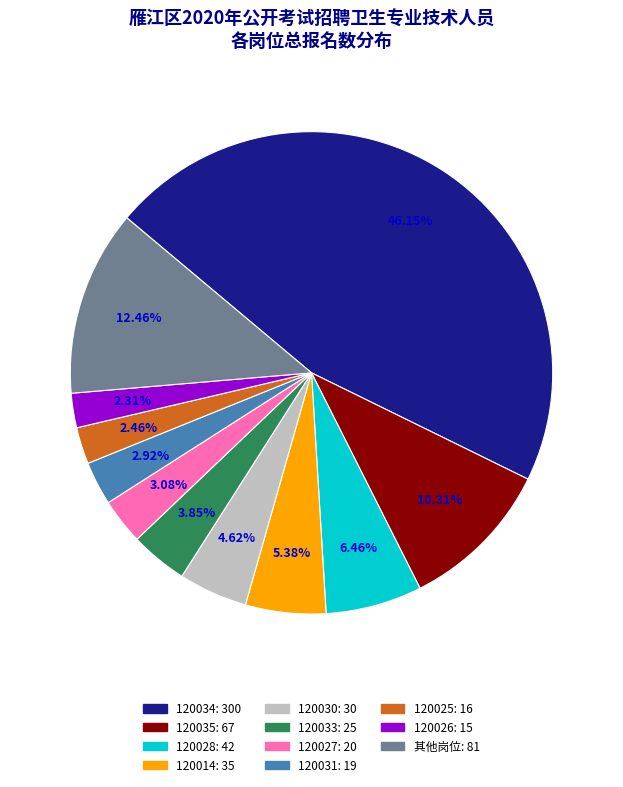

Does any single category account for the majority?

No